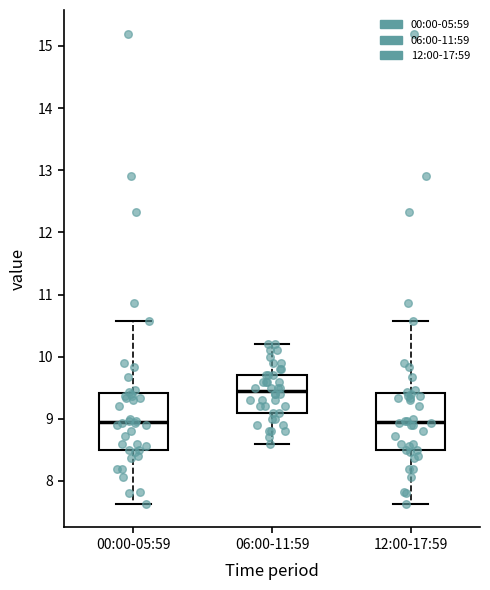

Where does the median line of the box for 12:00-17:59 sit on the y-axis? The values are not printed on the chart, so give them approximately, as read against the axis.

9.0